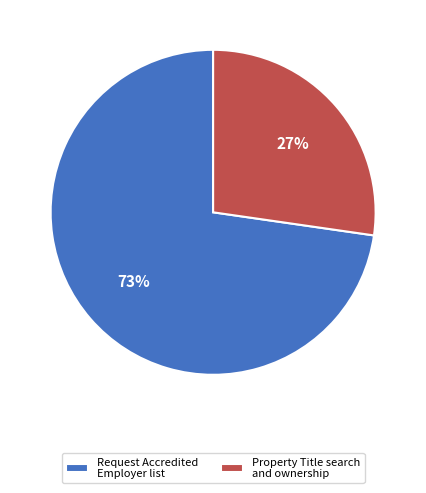

True or false: Property Title search and ownership accounts for 14% of the total.

False